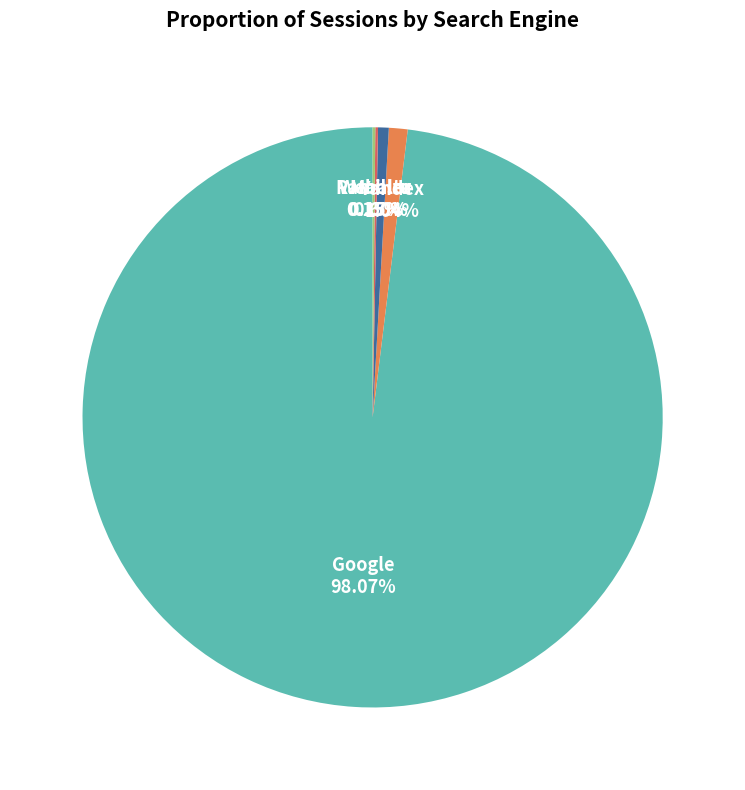

Is there a majority slice in this chart?

Yes